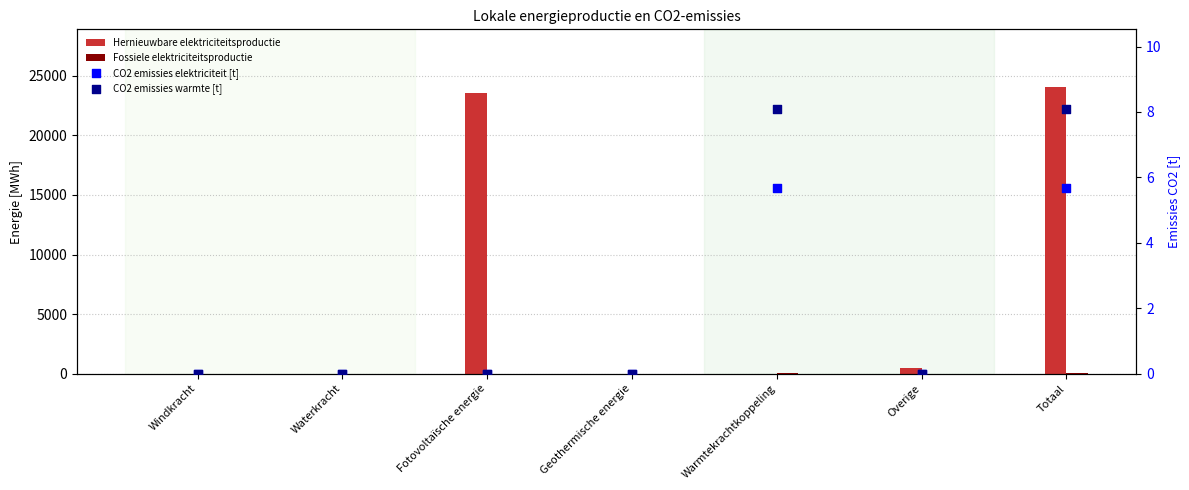

Is the value of CO2 emissies elektriciteit [t] at Waterkracht greater than the value of Hernieuwbare elektriciteitsproductie at Totaal?

No